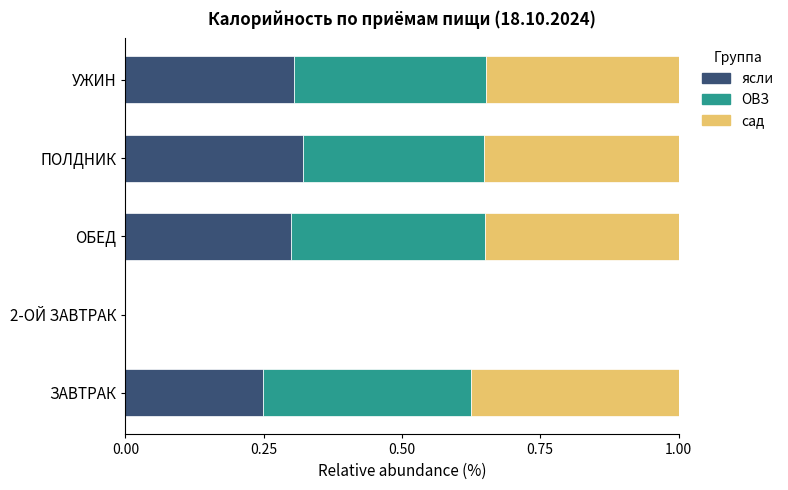

Is it true that ясли equals 0.3 at ОБЕД?

True